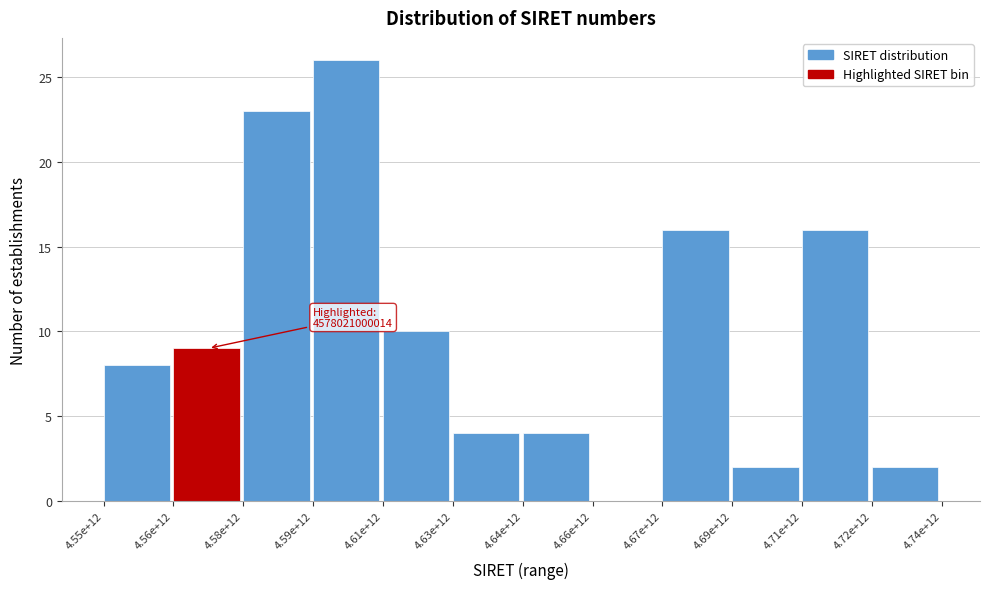

Reading left to right, extract all data points from this chart.

4.55e+12=8	4.56e+12=9	4.58e+12=23	4.59e+12=26	4.61e+12=10	4.63e+12=4	4.64e+12=4	4.66e+12=0	4.67e+12=16	4.69e+12=2	4.71e+12=16	4.72e+12=2